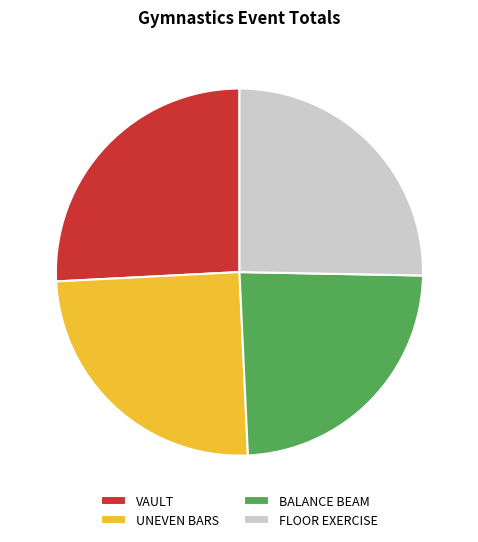

Which slice is the smallest?

BALANCE BEAM